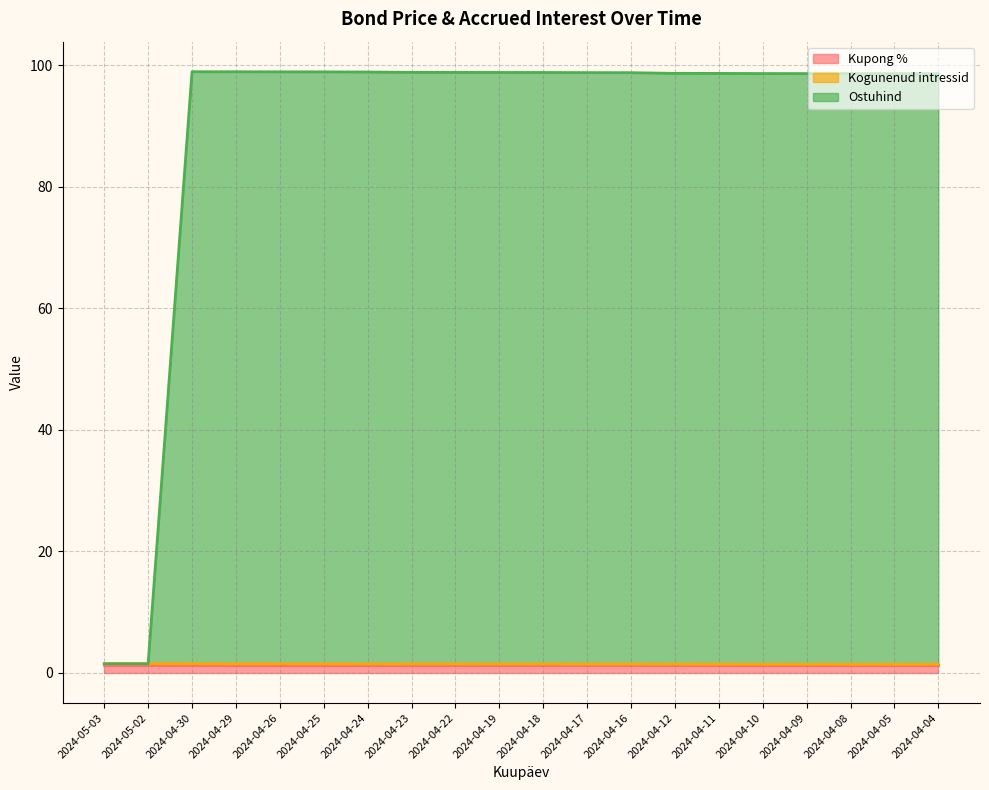

True or false: Kogunenud intressid has more than 2 interior local peaks.

False